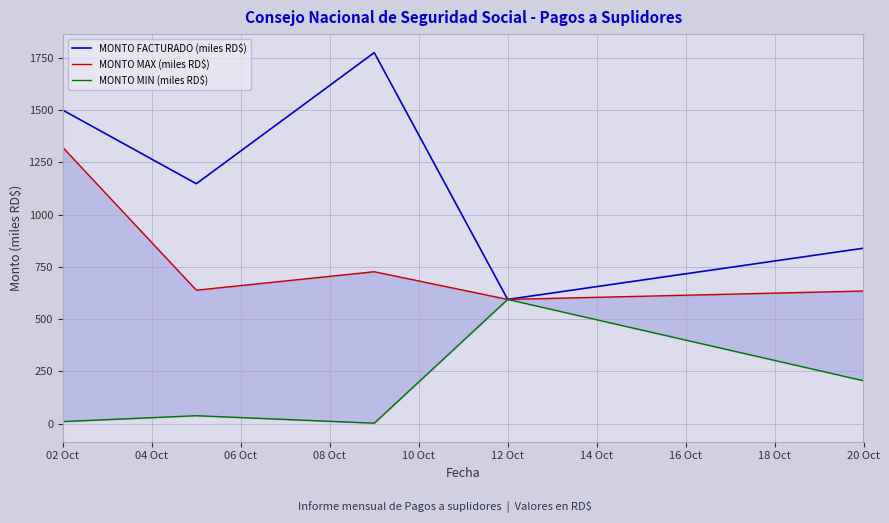

Which category has the lowest value in the MONTO FACTURADO (miles RD$) series?

12 Oct